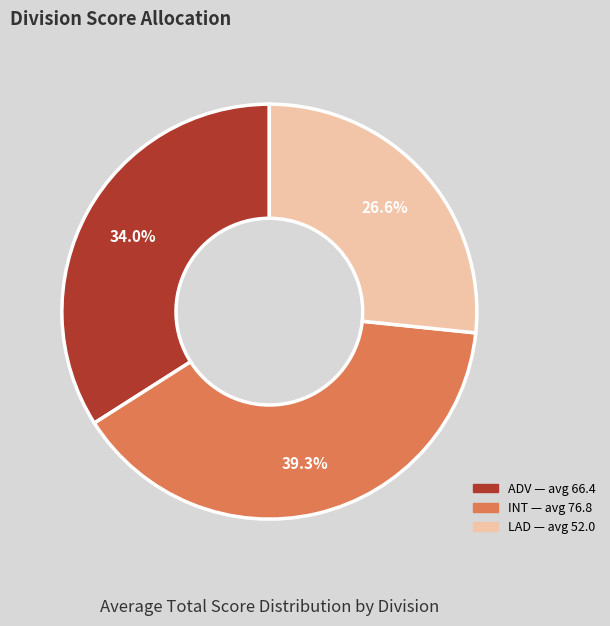

How many segments does this pie chart have?

3